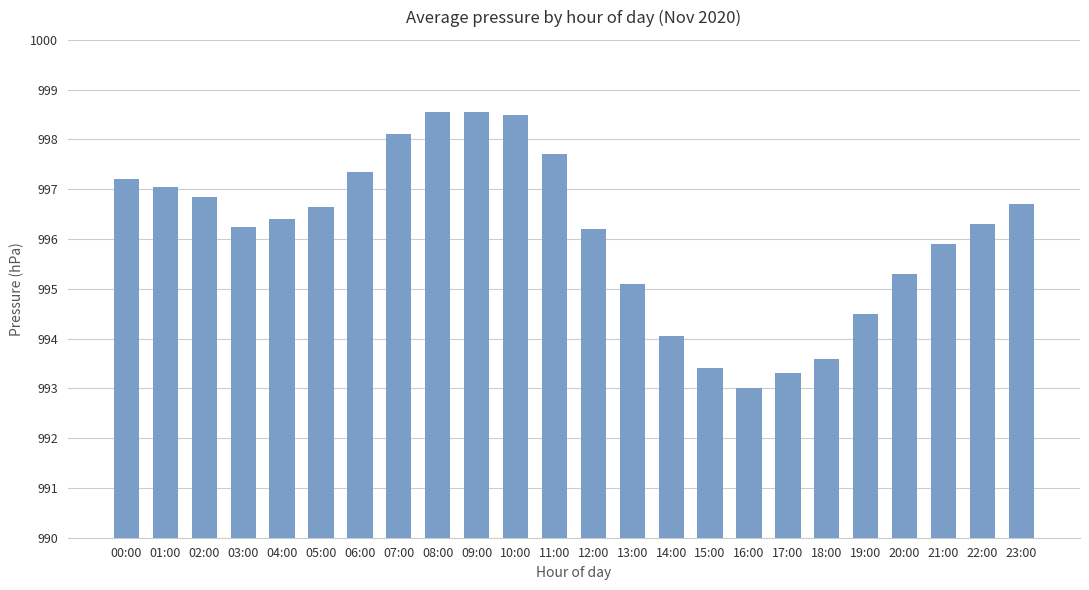

True or false: the data shows 1567.3 at 22:00.

False